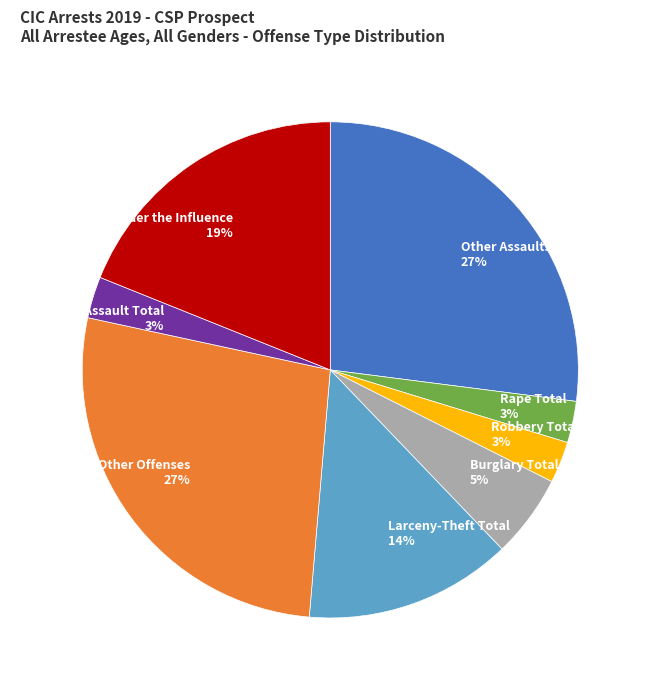

Do Rape Total 3% and Aggravated Assault Total 3% together represent more than half of the pie?

No